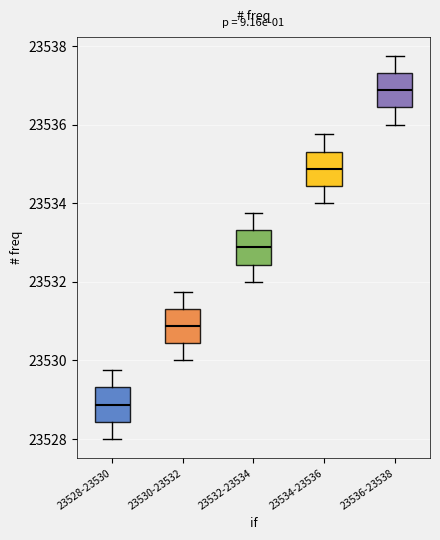

Reading left to right, transcribe this box plot: for each box, give where its median line is, the range the box spans, and where its two whiskers end, as read against the y-axis. The values are not printed on the chart, so give them approximately, as read against the axis.

23528-23530: median 23528.8, box 23528.4 to 23529.4, whiskers 23528.0 to 23529.8
23530-23532: median 23530.8, box 23530.4 to 23531.4, whiskers 23530.0 to 23531.8
23532-23534: median 23532.8, box 23532.4 to 23533.4, whiskers 23532.0 to 23533.8
23534-23536: median 23534.8, box 23534.4 to 23535.4, whiskers 23534.0 to 23535.8
23536-23538: median 23536.8, box 23536.4 to 23537.4, whiskers 23536.0 to 23537.8